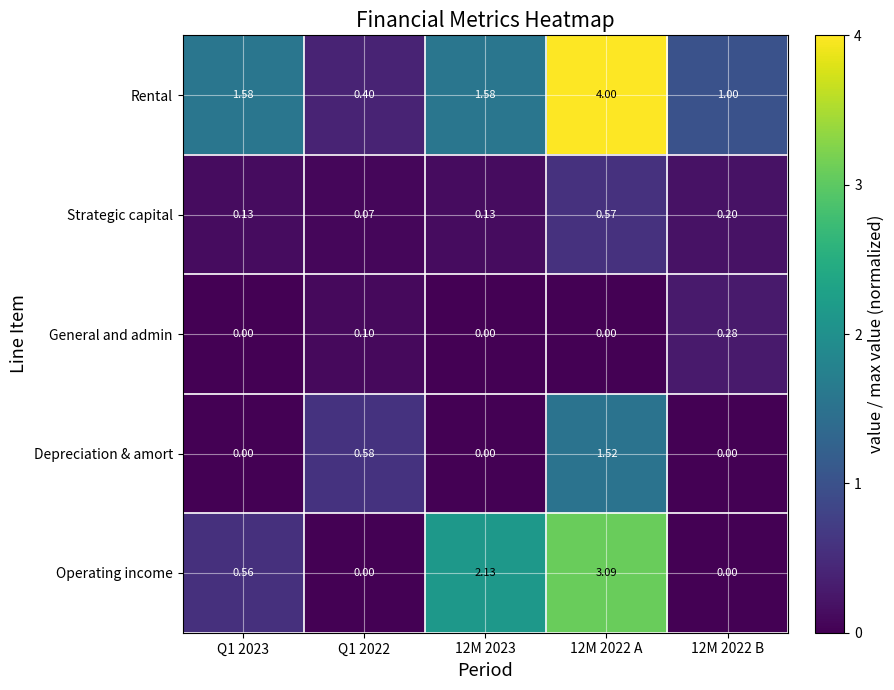

What is the total value across all series at 12M 2023?

3.8